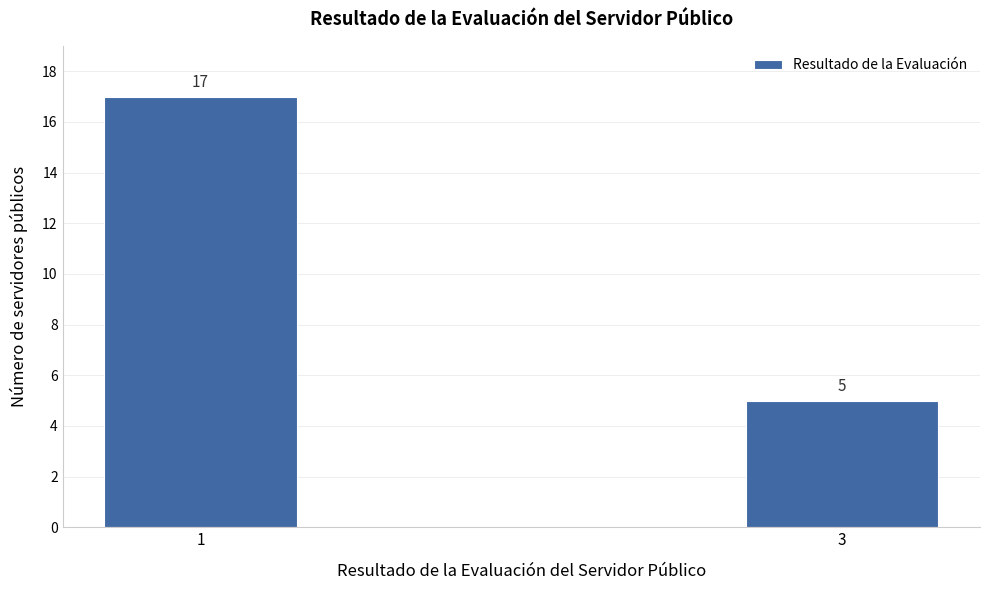

Reading left to right, what are all the values shown in this chart?

1=17	3=5